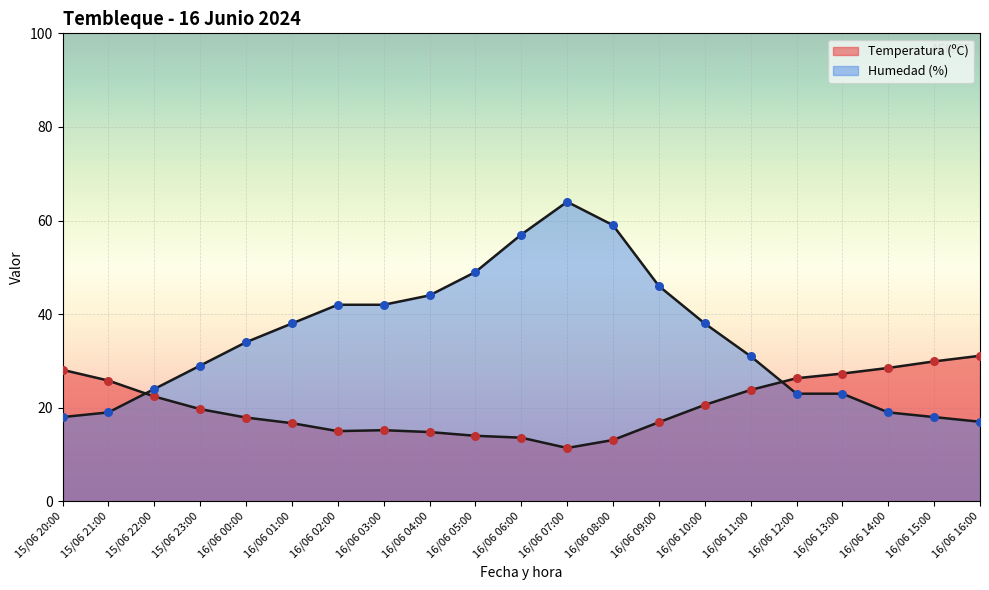

Which series has the largest total across all categories?

Humedad (%)